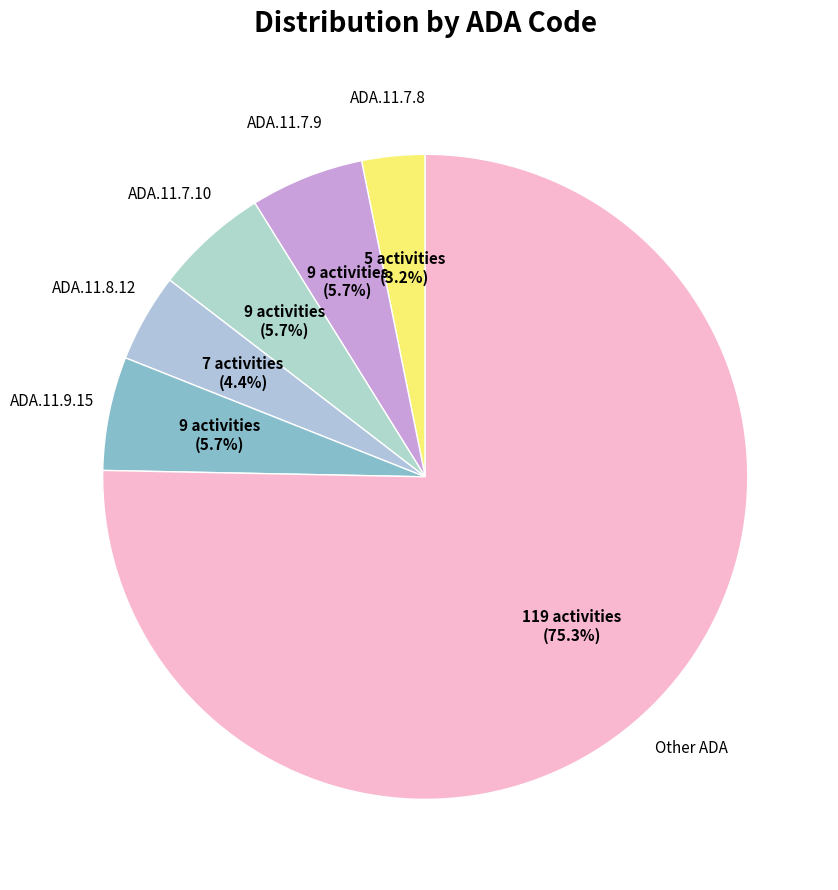

How many slices are in this pie chart?

6